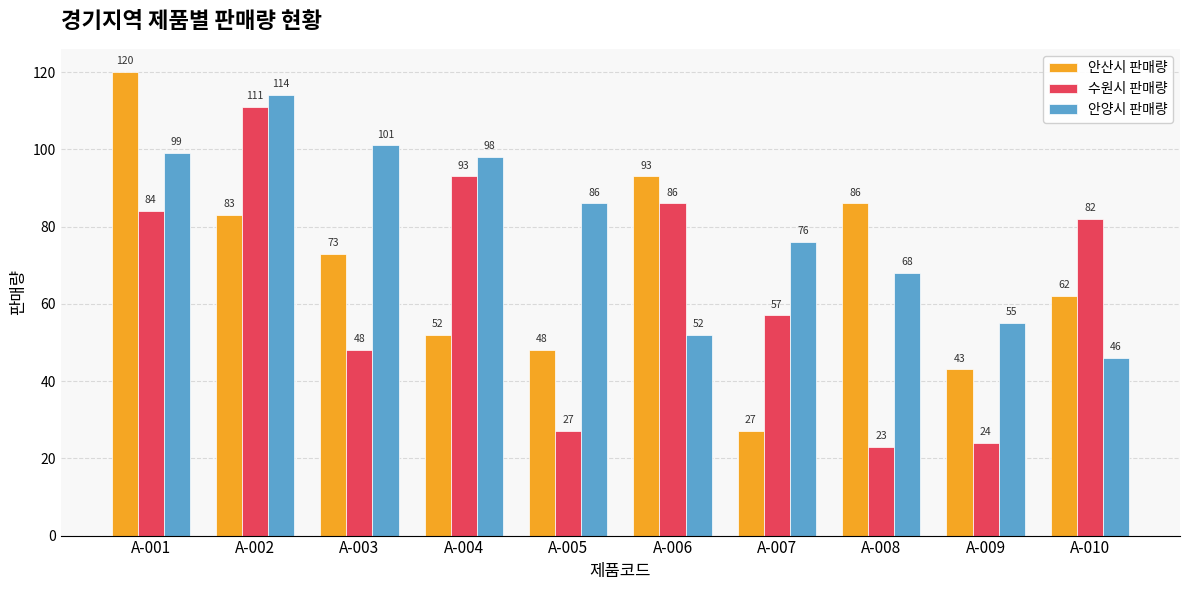

List the series in order of their overall mean, lowest first.

수원시 판매량, 안산시 판매량, 안양시 판매량